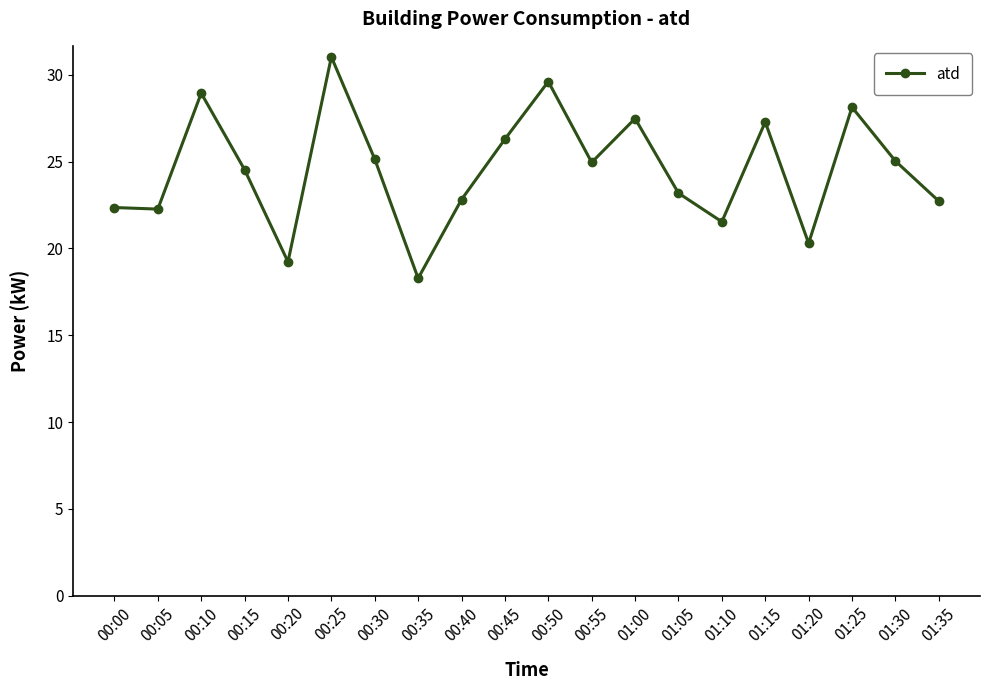

At which category does the chart reach its peak across all series?

00:25